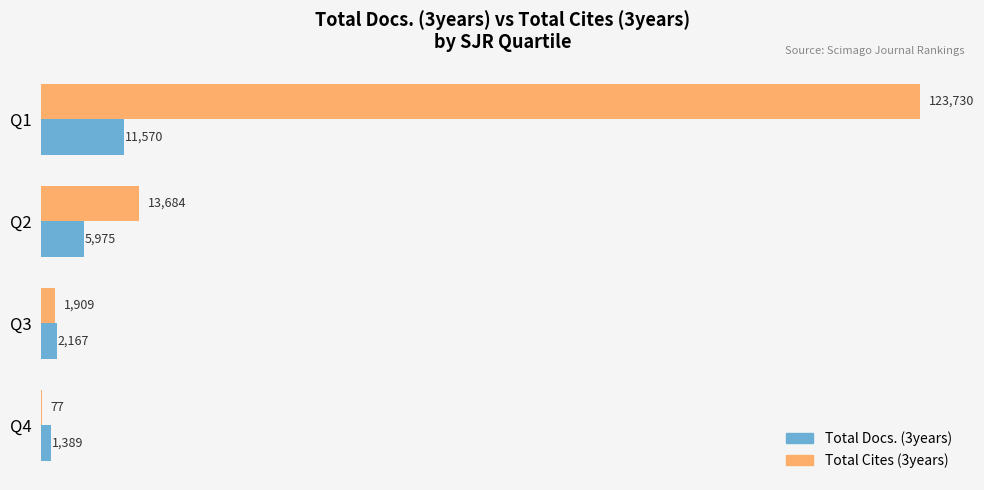

Which series has the largest total across all categories?

Total Cites (3years)